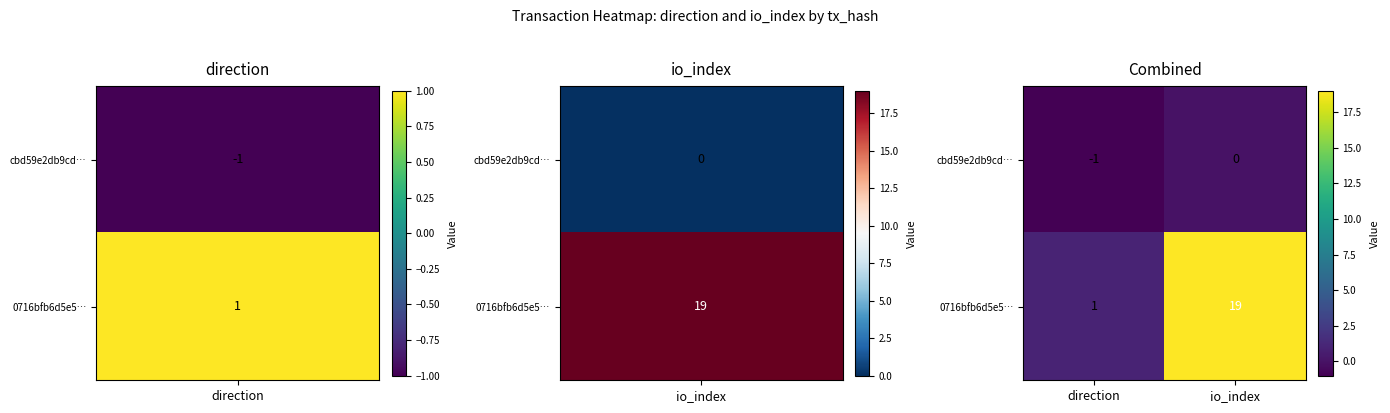

What is the difference between the 0716bfb6d5e5… values at direction and io_index?

18